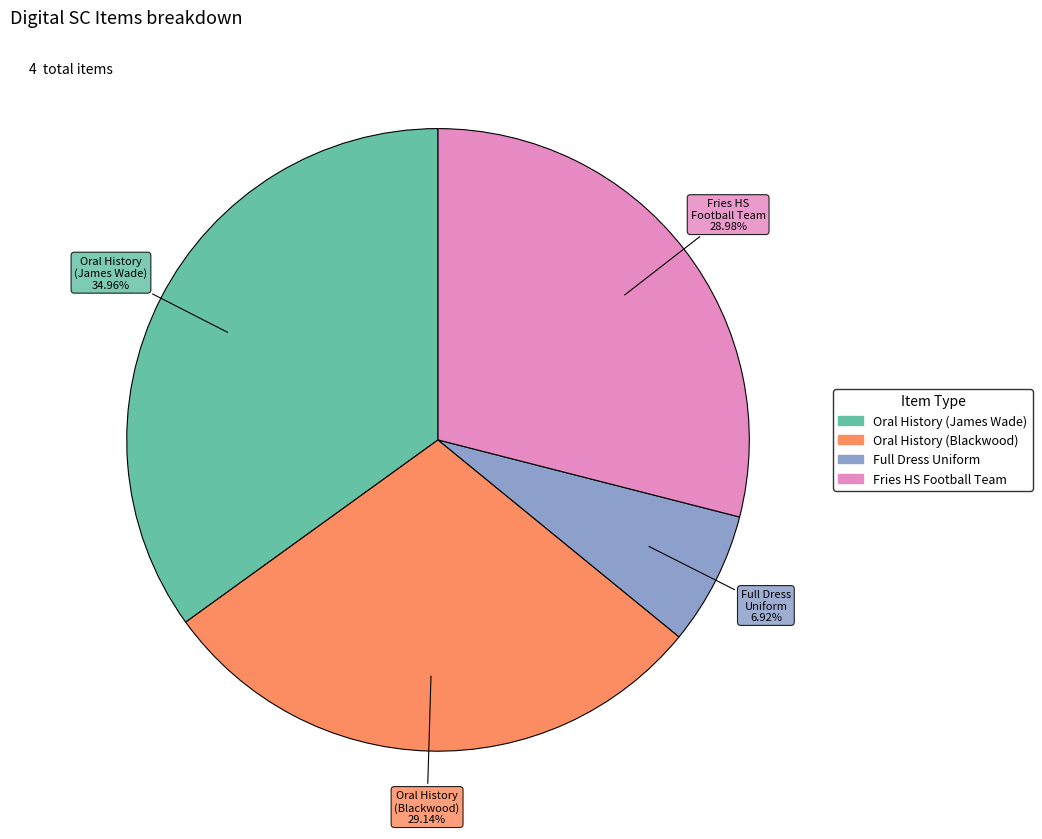

Does any single category account for the majority?

No